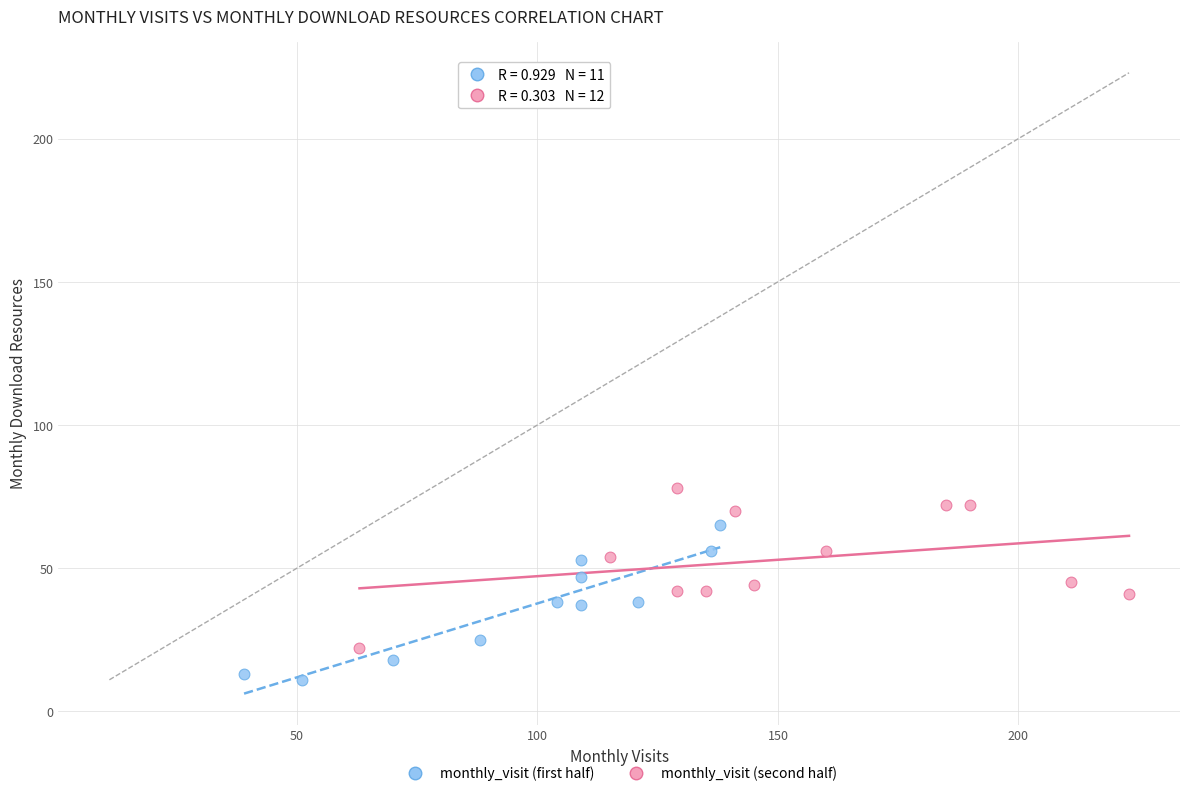

What are all the series names shown in the legend?

monthly_visit (first half), monthly_visit (second half)